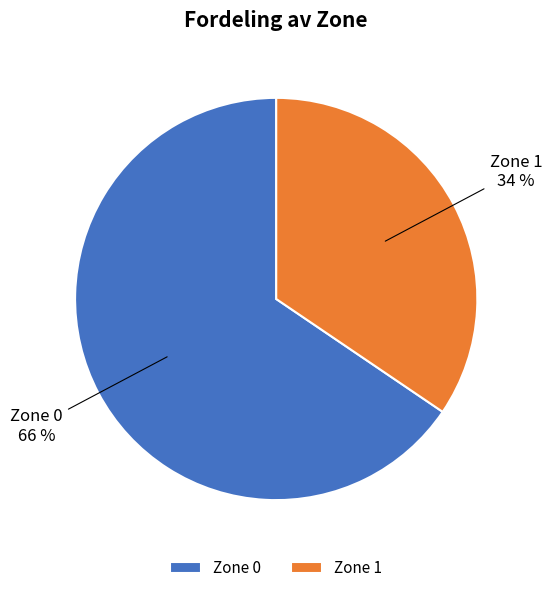

What is the majority slice?

Zone 0